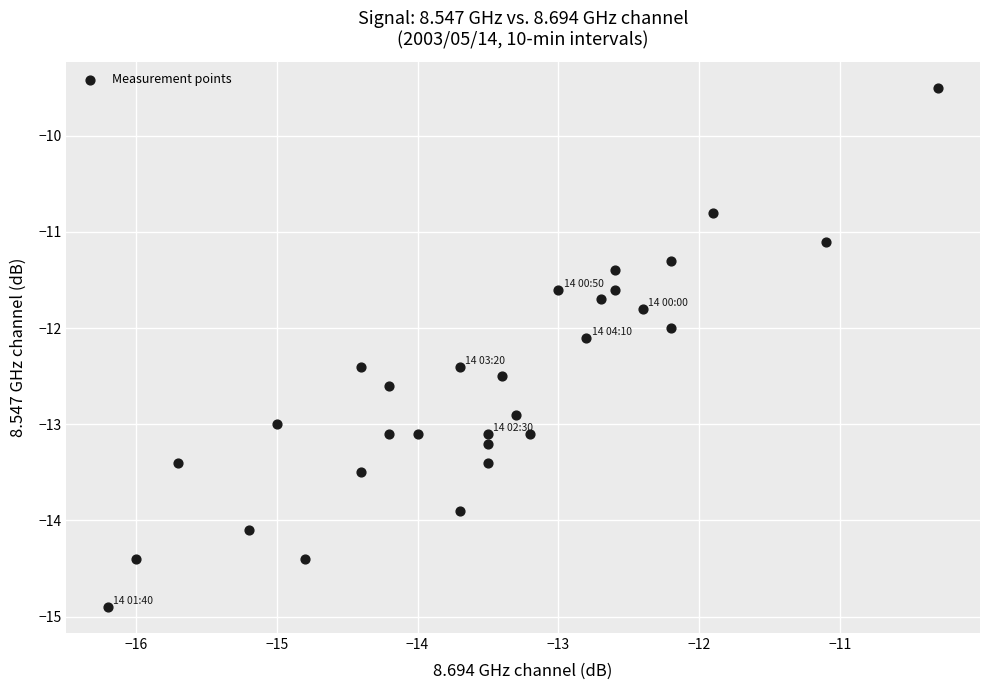

What is the range of X values (max minus min)?

5.9